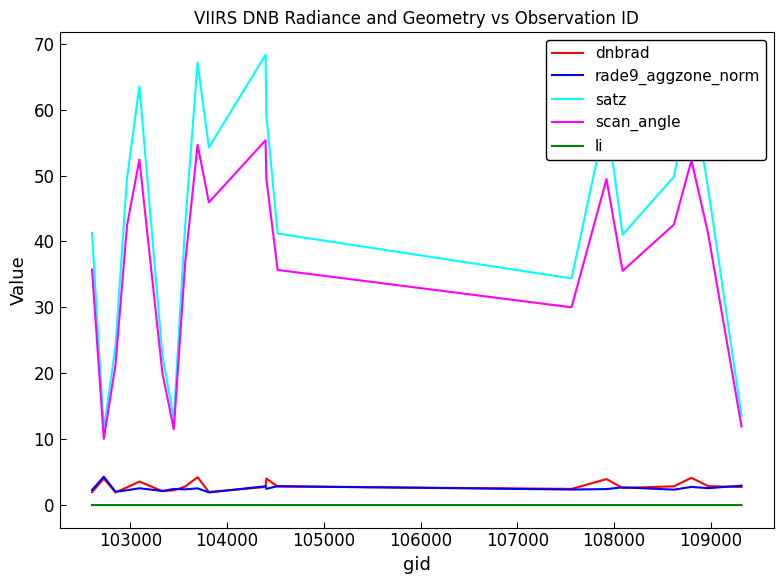

True or false: rade9_aggzone_norm and scan_angle cross at least once.

False